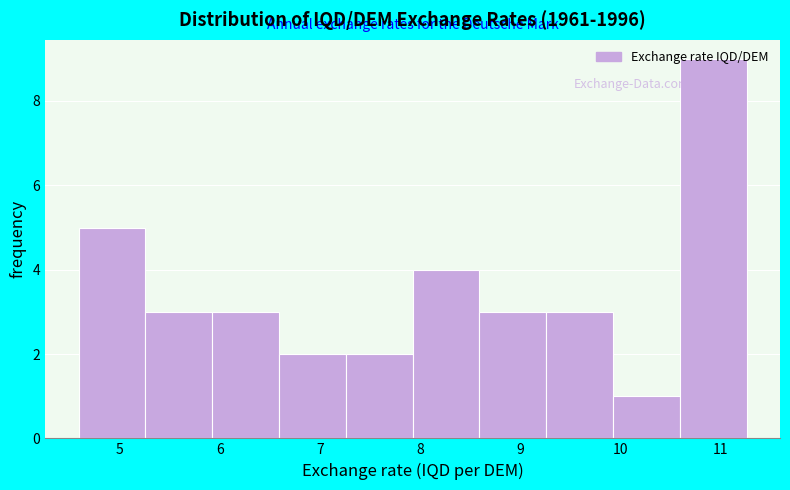

Reading left to right, list every bar in this chart as the range it spans on the x-axis followed by its height. Neither the bar edges nor the heights are printed on the chart, so give them approximately, as read against the axes.

4.6 to 5.3: 5
5.3 to 5.9: 3
5.9 to 6.6: 3
6.6 to 7.3: 2
7.3 to 7.9: 2
7.9 to 8.6: 4
8.6 to 9.3: 3
9.3 to 9.9: 3
9.9 to 10.6: 1
10.6 to 11.3: 9